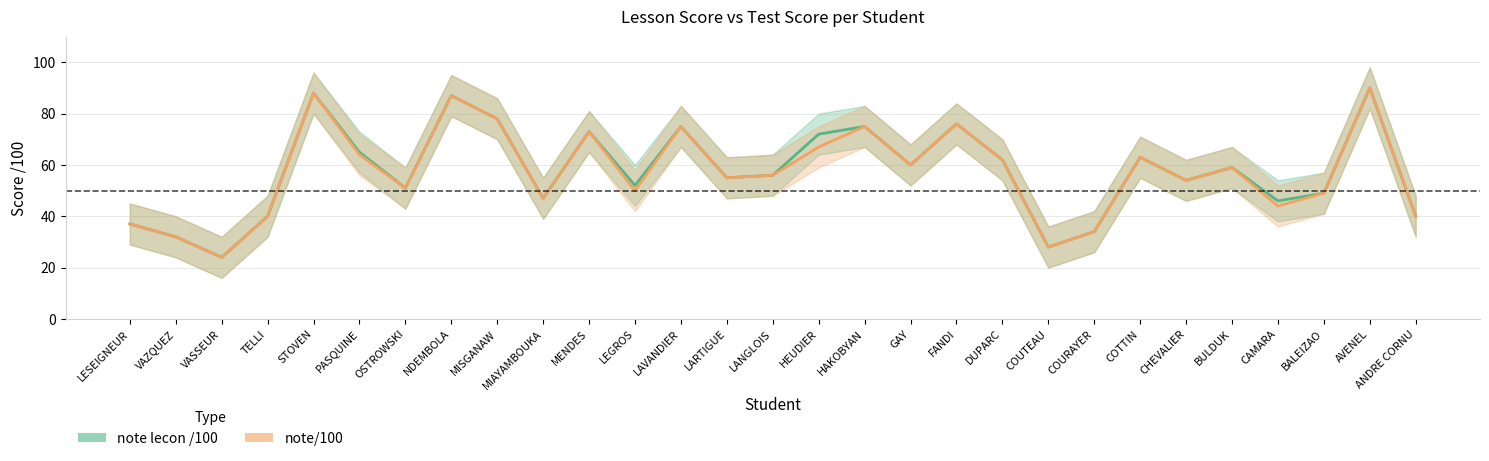

True or false: note/100 and note lecon /100 cross at least once.

False